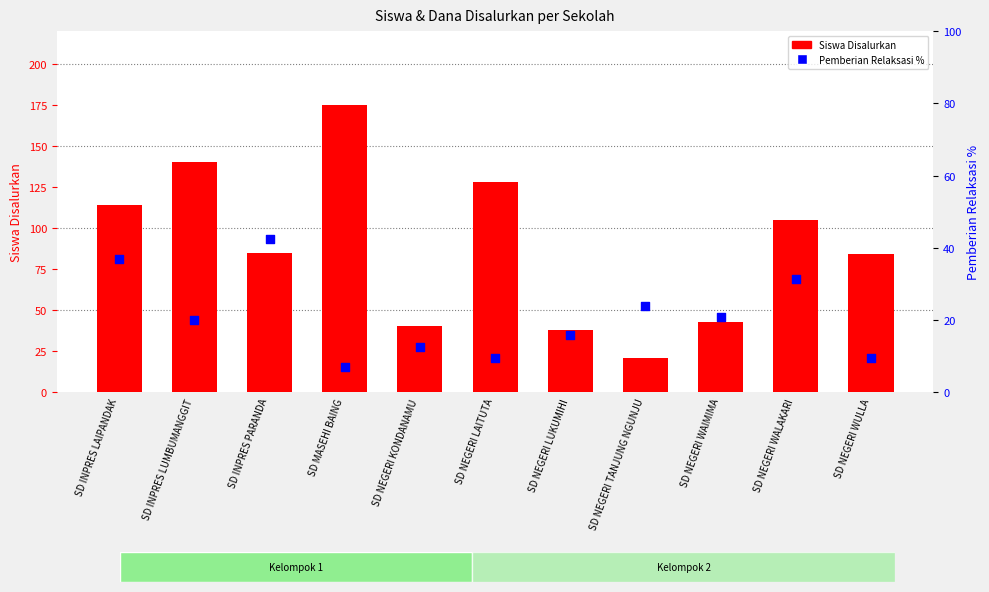

What is the total value across all series at SD NEGERI LUKUMIHI?

53.8